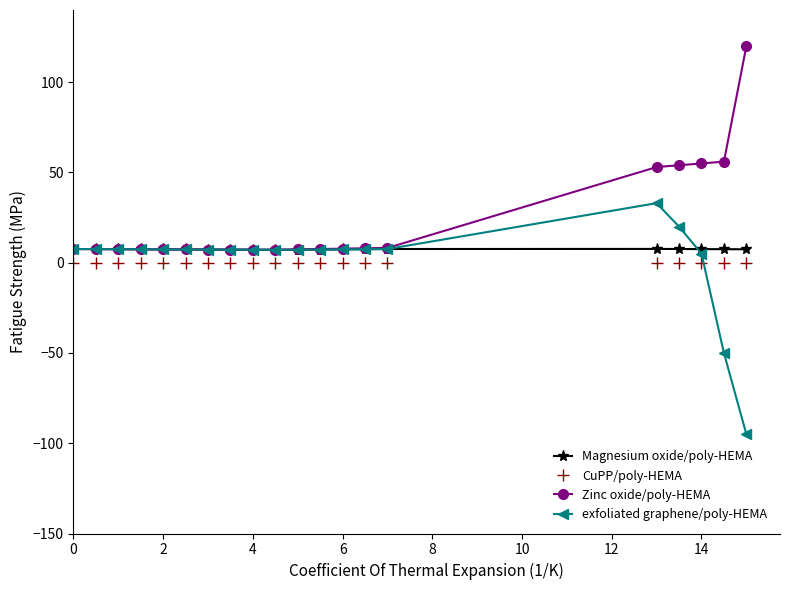

What is the value of the Zinc oxide/poly-HEMA point at the 11th from the left?

7.4